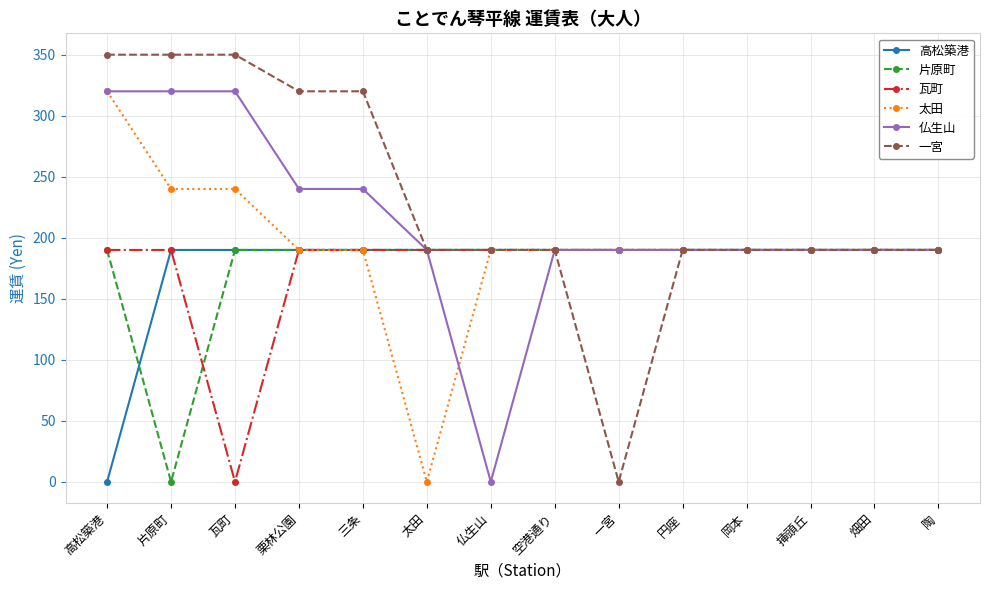

True or false: 高松築港 has a value of 190 at 仏生山.

True